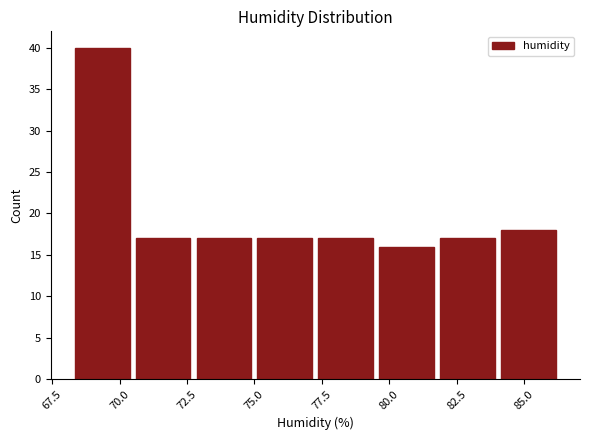

Reading left to right, transcribe this chart: for each bar, give the range it covers on the x-axis and its height. Neither the bar edges nor the heights are printed on the chart, so give them approximately, as read against the axes.

68.0 to 70.5: 40
70.5 to 72.5: 17
72.5 to 75.0: 17
75.0 to 77.5: 17
77.5 to 79.5: 17
79.5 to 82.0: 16
82.0 to 84.0: 17
84.0 to 86.5: 18